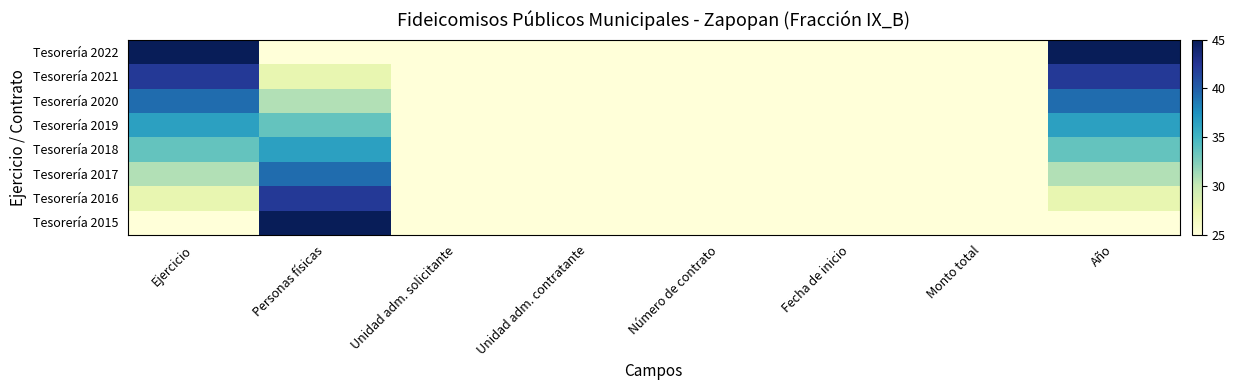

Reading left to right, extract all data points from this chart.

Tesorería 2022: Ejercicio=45.0	Personas físicas=25.0	Unidad adm. solicitante=25.0	Unidad adm. contratante=25.0	Número de contrato=25.0	Fecha de inicio=25.0	Monto total=25.0	Año=45.0
Tesorería 2021: Ejercicio=42.1	Personas físicas=27.9	Unidad adm. solicitante=25.0	Unidad adm. contratante=25.0	Número de contrato=25.0	Fecha de inicio=25.0	Monto total=25.0	Año=42.1
Tesorería 2020: Ejercicio=39.3	Personas físicas=30.7	Unidad adm. solicitante=25.0	Unidad adm. contratante=25.0	Número de contrato=25.0	Fecha de inicio=25.0	Monto total=25.0	Año=39.3
Tesorería 2019: Ejercicio=36.4	Personas físicas=33.6	Unidad adm. solicitante=25.0	Unidad adm. contratante=25.0	Número de contrato=25.0	Fecha de inicio=25.0	Monto total=25.0	Año=36.4
Tesorería 2018: Ejercicio=33.6	Personas físicas=36.4	Unidad adm. solicitante=25.0	Unidad adm. contratante=25.0	Número de contrato=25.0	Fecha de inicio=25.0	Monto total=25.0	Año=33.6
Tesorería 2017: Ejercicio=30.7	Personas físicas=39.3	Unidad adm. solicitante=25.0	Unidad adm. contratante=25.0	Número de contrato=25.0	Fecha de inicio=25.0	Monto total=25.0	Año=30.7
Tesorería 2016: Ejercicio=27.9	Personas físicas=42.1	Unidad adm. solicitante=25.0	Unidad adm. contratante=25.0	Número de contrato=25.0	Fecha de inicio=25.0	Monto total=25.0	Año=27.9
Tesorería 2015: Ejercicio=25.0	Personas físicas=45.0	Unidad adm. solicitante=25.0	Unidad adm. contratante=25.0	Número de contrato=25.0	Fecha de inicio=25.0	Monto total=25.0	Año=25.0